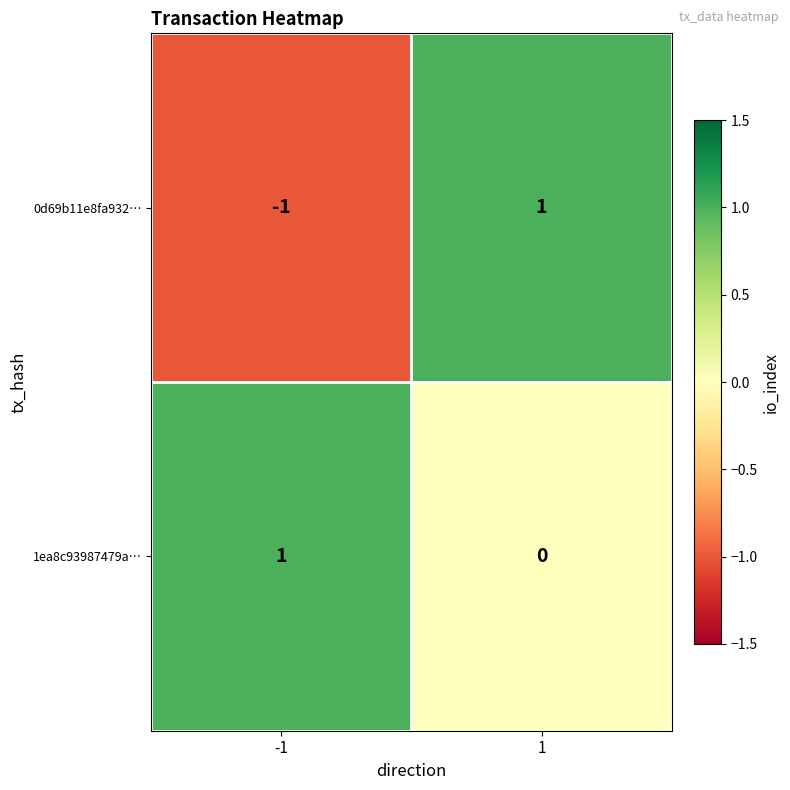

Which series has the largest total across all categories?

1ea8c93987479a…